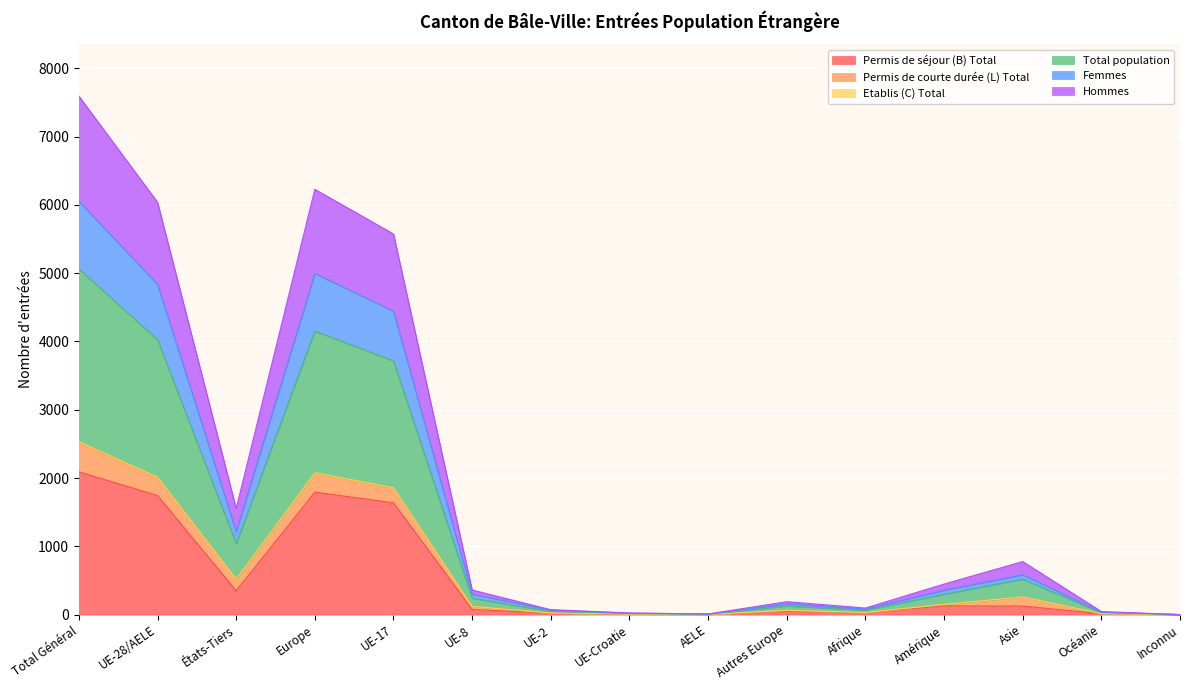

What position from the right is Océanie?

2